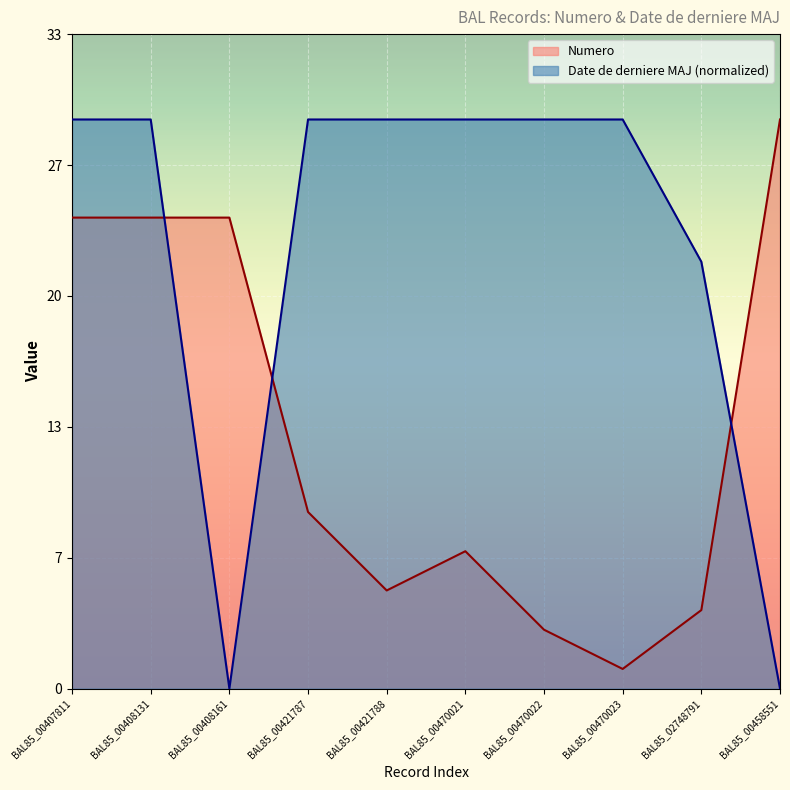

At how many categories does at least one series exceed 12?

10